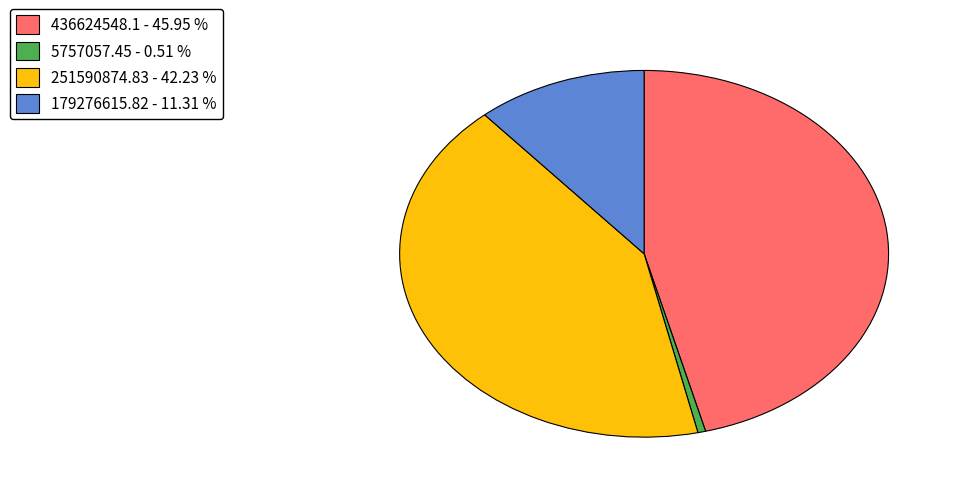

Which category has the biggest portion of the pie?

436624548.1